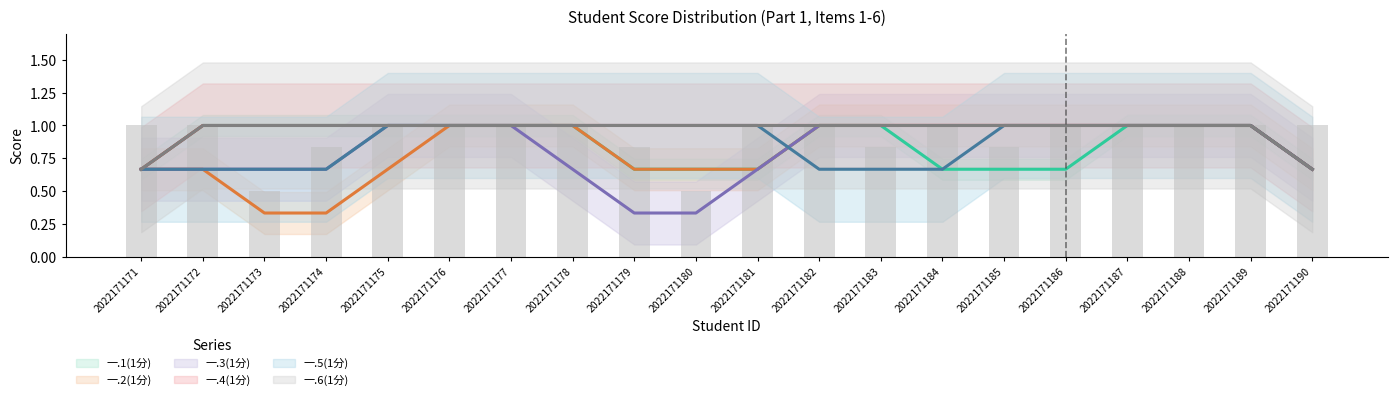

Reading left to right, extract all data points from this chart.

一.1(1分): 2022171171=1	2022171172=1	2022171173=1	2022171174=1	2022171175=1	2022171176=1	2022171177=1	2022171178=1	2022171179=1	2022171180=0	2022171181=1	2022171182=1	2022171183=1	2022171184=1	2022171185=0	2022171186=1	2022171187=1	2022171188=1	2022171189=1	2022171190=1
一.2(1分): 2022171171=1	2022171172=1	2022171173=0	2022171174=0	2022171175=1	2022171176=1	2022171177=1	2022171178=1	2022171179=1	2022171180=0	2022171181=1	2022171182=1	2022171183=1	2022171184=1	2022171185=1	2022171186=1	2022171187=1	2022171188=1	2022171189=1	2022171190=1
一.3(1分): 2022171171=1	2022171172=1	2022171173=0	2022171174=1	2022171175=1	2022171176=1	2022171177=1	2022171178=1	2022171179=0	2022171180=0	2022171181=1	2022171182=1	2022171183=1	2022171184=1	2022171185=1	2022171186=1	2022171187=1	2022171188=1	2022171189=1	2022171190=1
一.4(1分): 2022171171=1	2022171172=1	2022171173=1	2022171174=1	2022171175=1	2022171176=1	2022171177=1	2022171178=1	2022171179=1	2022171180=1	2022171181=1	2022171182=1	2022171183=1	2022171184=1	2022171185=1	2022171186=1	2022171187=1	2022171188=1	2022171189=1	2022171190=1
一.5(1分): 2022171171=1	2022171172=1	2022171173=0	2022171174=1	2022171175=1	2022171176=1	2022171177=1	2022171178=1	2022171179=1	2022171180=1	2022171181=1	2022171182=1	2022171183=0	2022171184=1	2022171185=1	2022171186=1	2022171187=1	2022171188=1	2022171189=1	2022171190=1
一.6(1分): 2022171171=1	2022171172=1	2022171173=1	2022171174=1	2022171175=1	2022171176=1	2022171177=1	2022171178=1	2022171179=1	2022171180=1	2022171181=1	2022171182=1	2022171183=1	2022171184=1	2022171185=1	2022171186=1	2022171187=1	2022171188=1	2022171189=1	2022171190=1